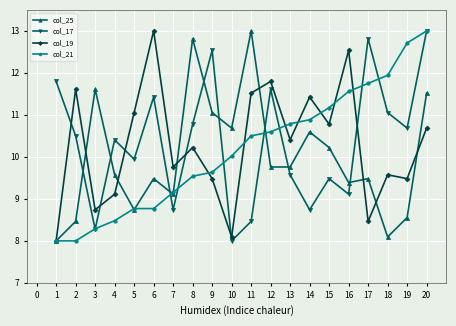

What is the total value across all series at 3?

36.9